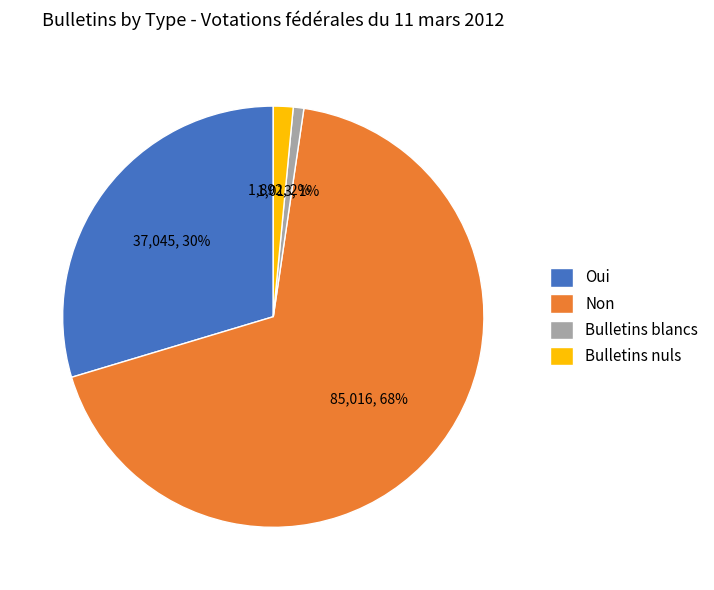

Does any single category account for the majority?

Yes